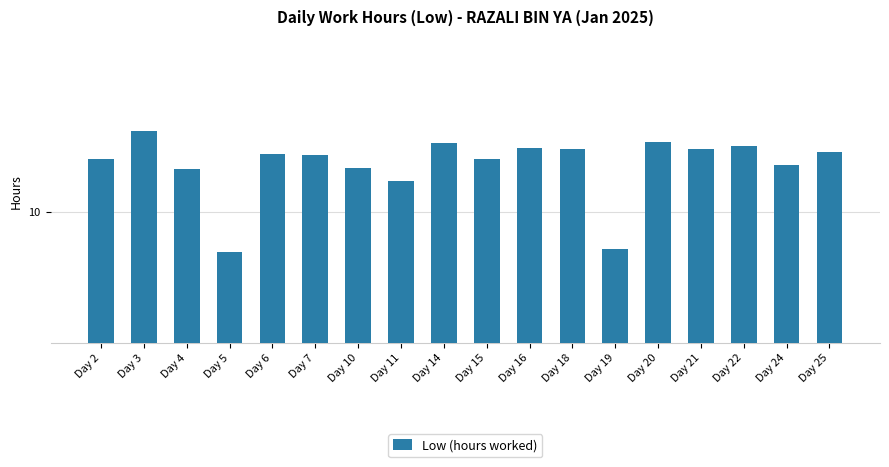

What is the change in value from Day 4 to Day 11?

-0.3